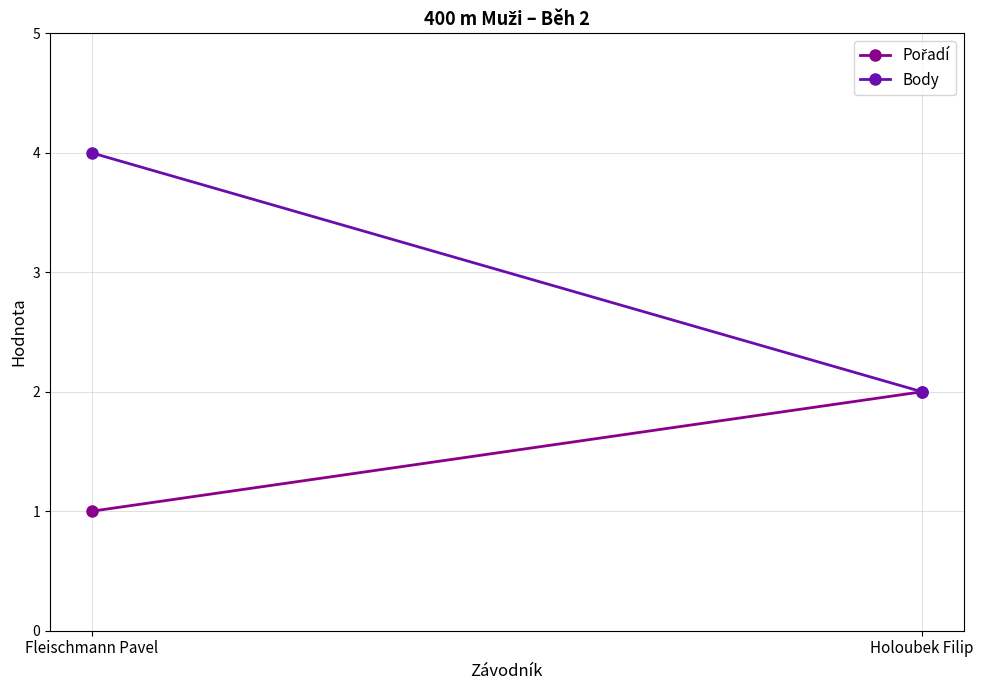

List the series in order of their peak value, lowest first.

Pořadí, Body